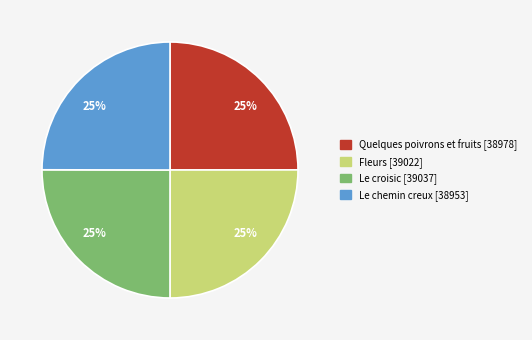

To the nearest percent, what is the average slice percentage?

25%